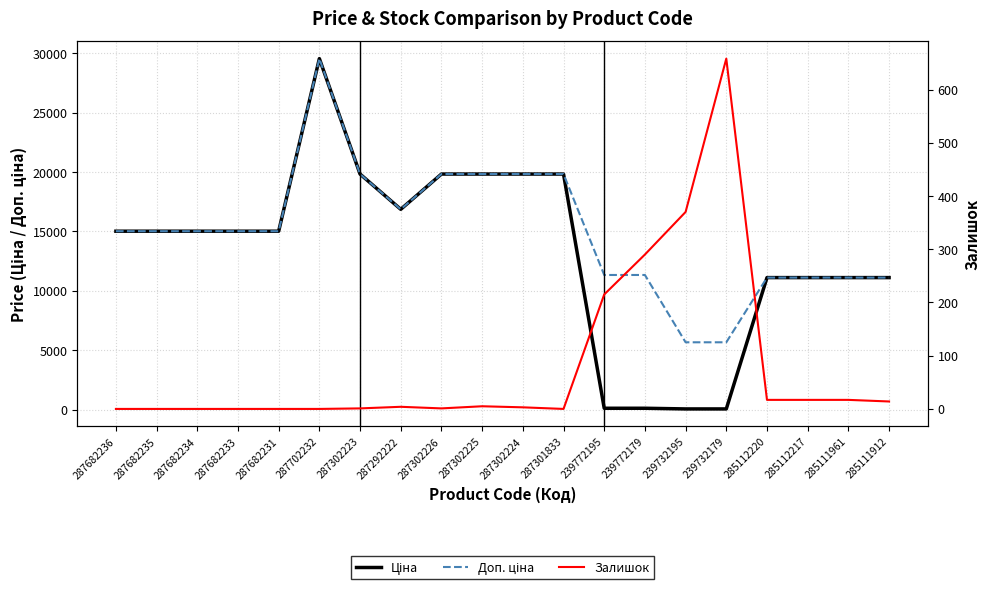

Which series has the widest spread of values?

Ціна